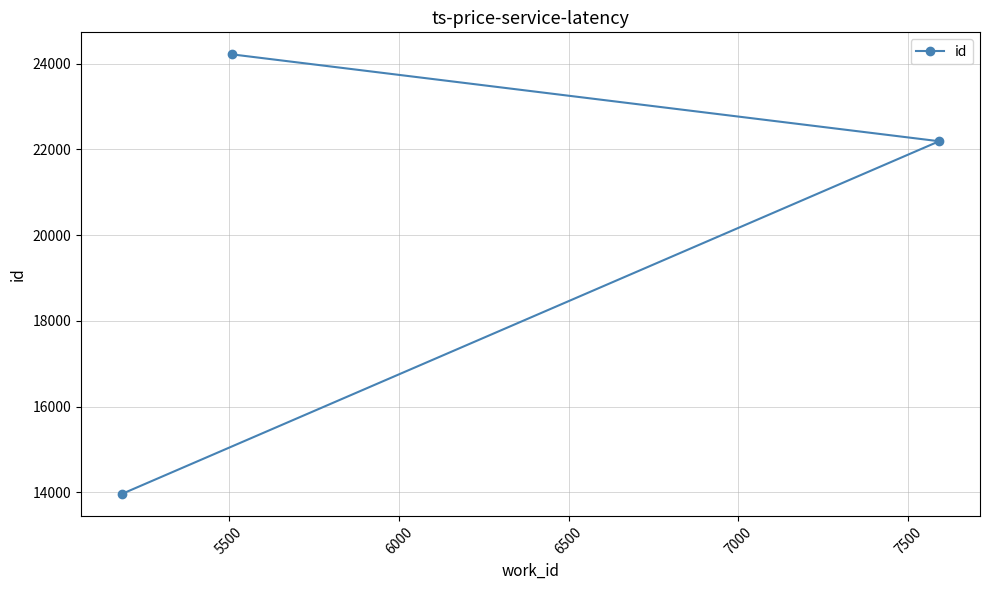

What is the value of the 3rd point from the left?

22189